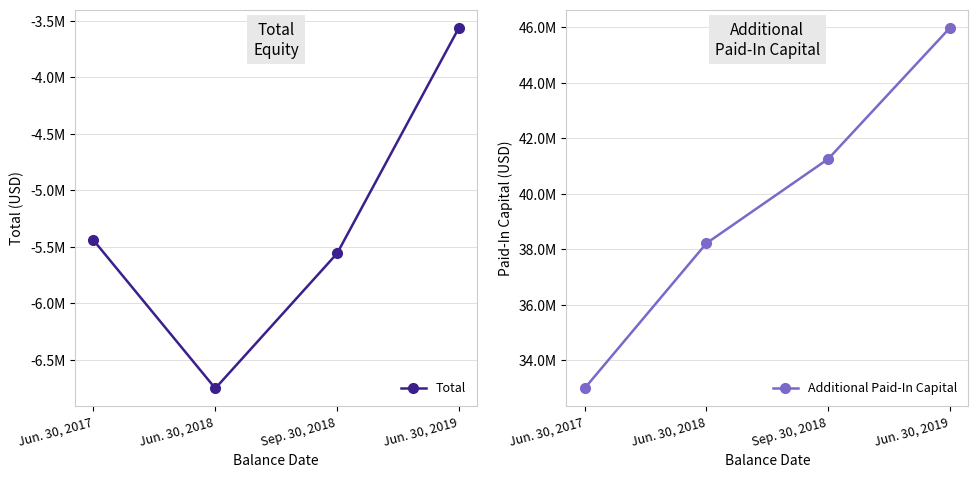

What is the label of the 1st point from the left?

Jun. 30, 2017